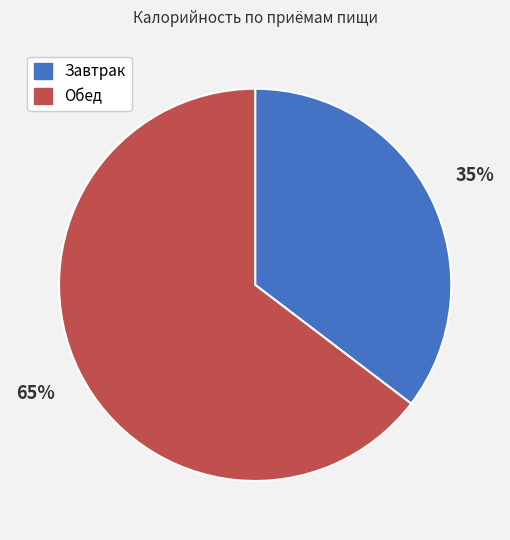

Rank the categories by value from lowest to highest.

Завтрак, Обед